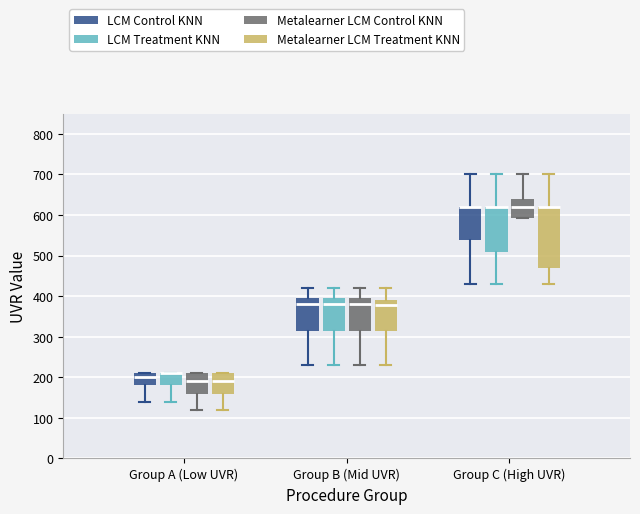

Where is the lower edge of the box for Group A (Low UVR) (Metalearner LCM Treatment KNN) on the y-axis? The values are not printed on the chart, so give them approximately, as read against the axis.

160